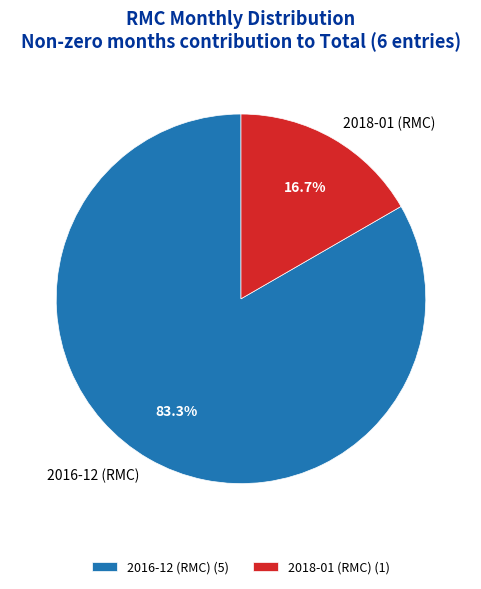

Which slice is the largest?

2016-12 (RMC)